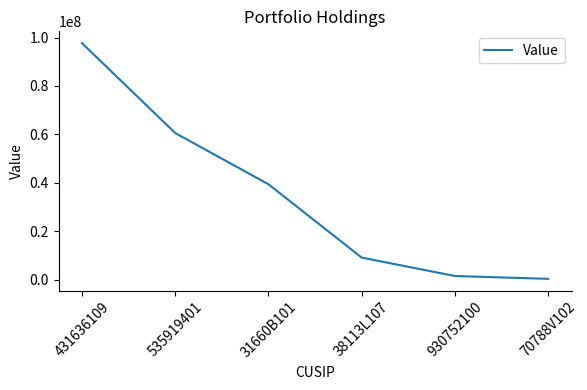

Between 535919401 and 31660B101, which is larger?

535919401